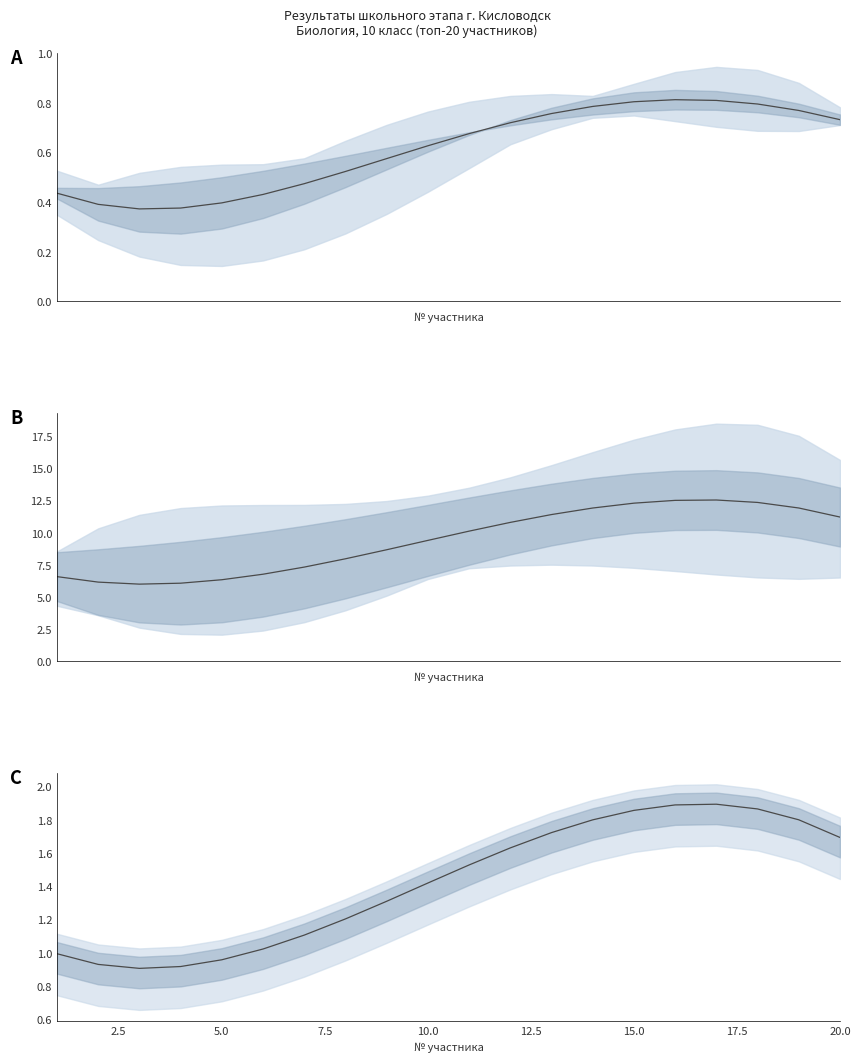

What is the approximate value of Средняя доля баллов at 2.5?

0.4